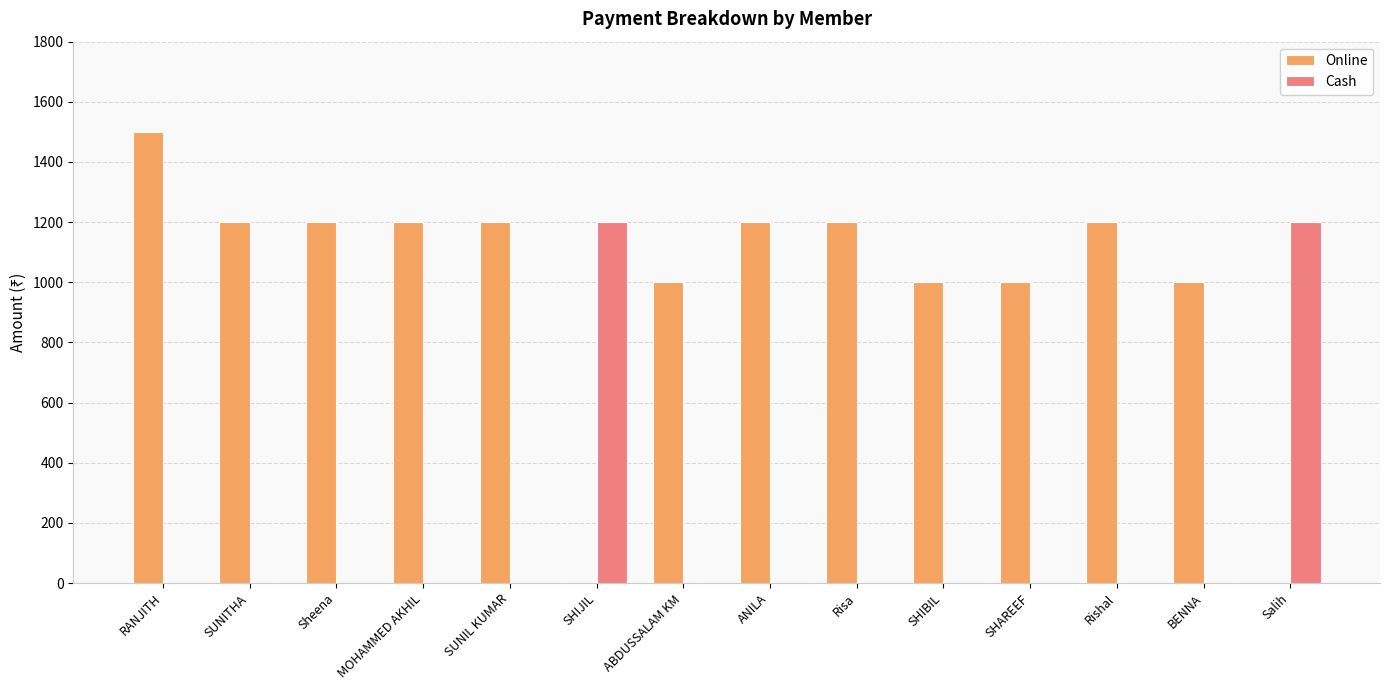

At which category is the sum across all series the highest?

RANJITH